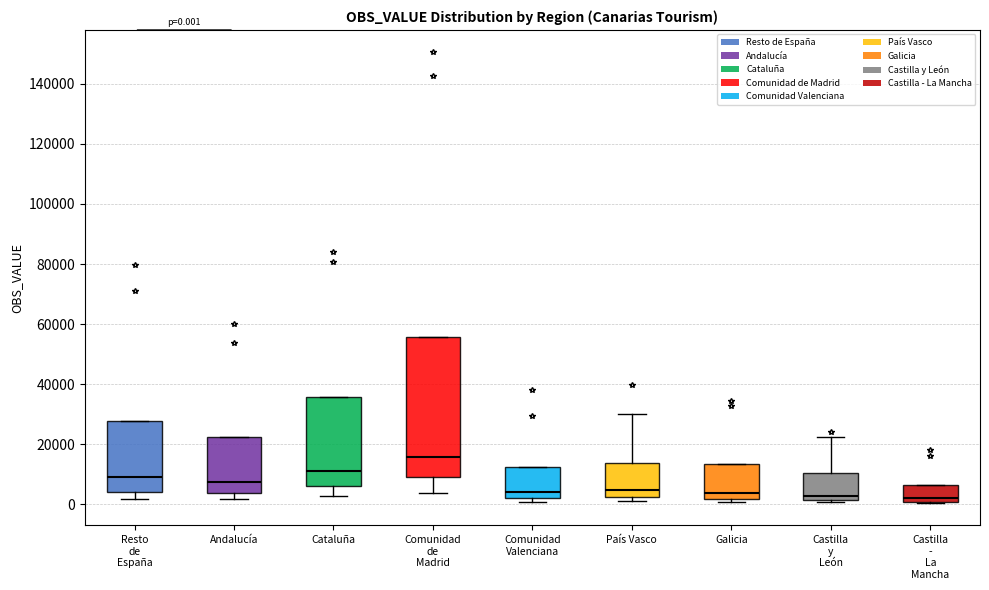

Which box is the tallest, from its lower edge to its upper edge?

Comunidad de Madrid